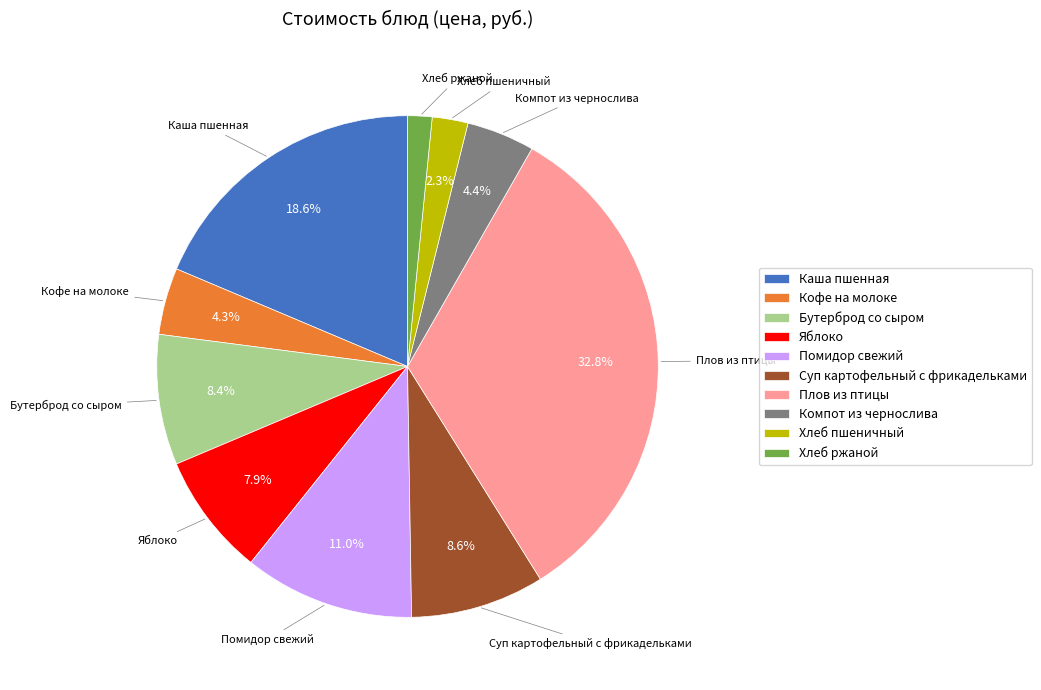

Which category has the biggest portion of the pie?

Плов из птицы